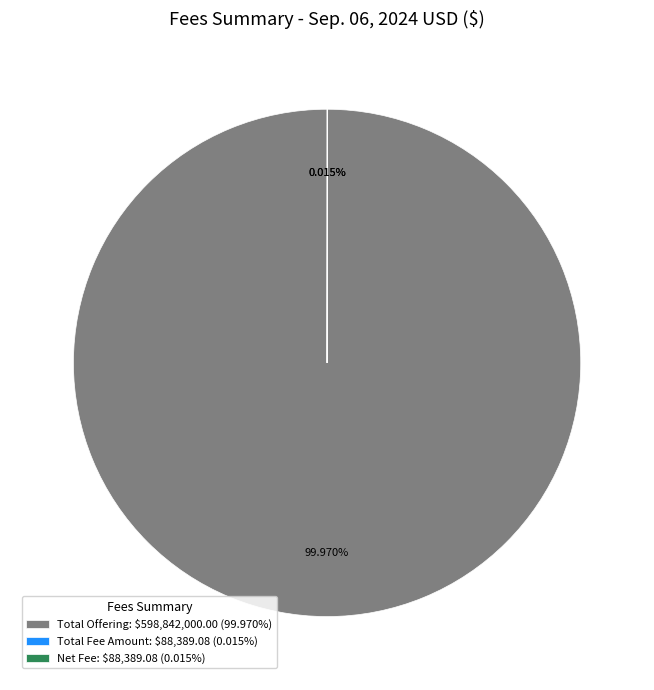

What is the largest slice in the pie chart?

Total Offering: $598,842,000.00 (99.970%)